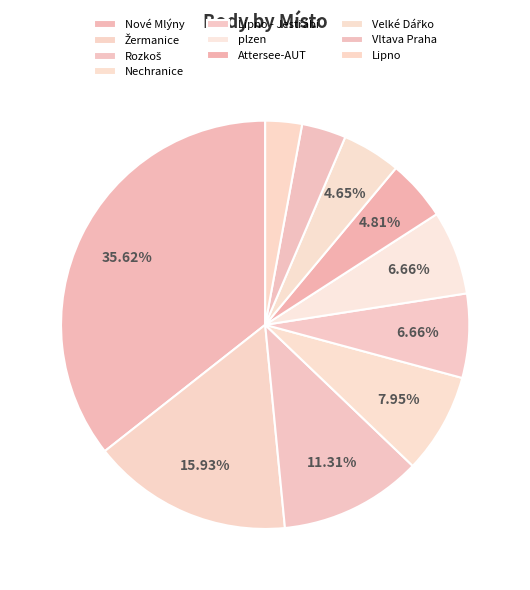

To the nearest percent, what is the average slice percentage?

10%